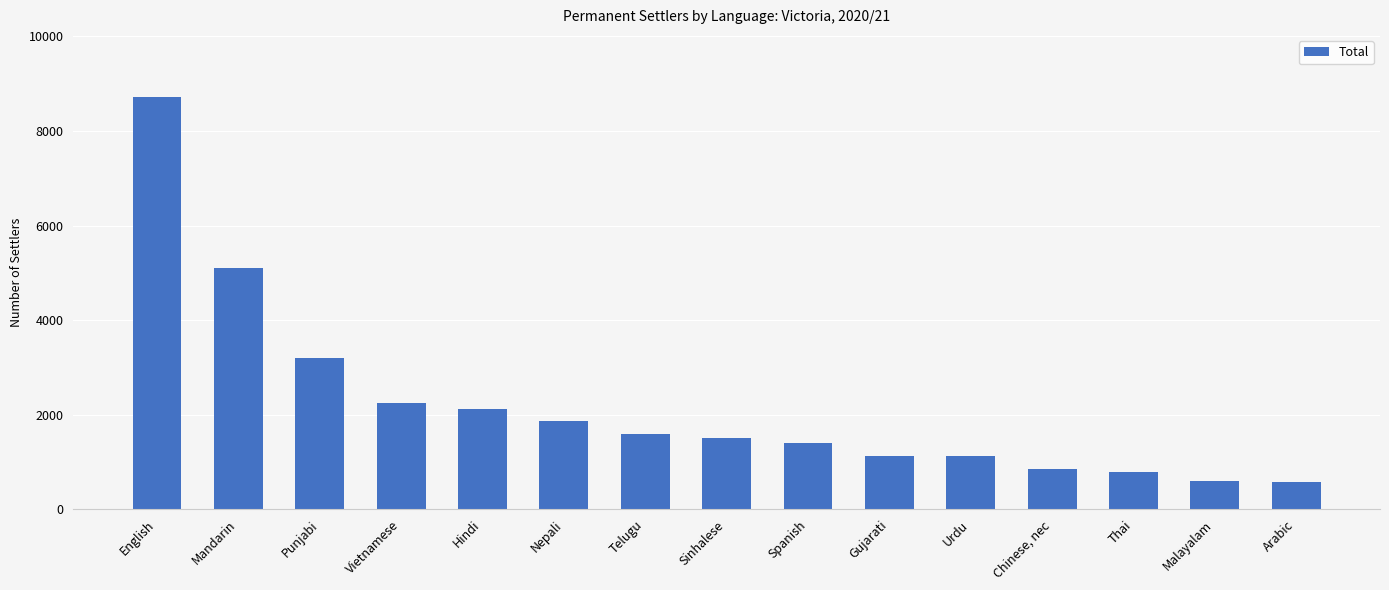

What is the approximate value at Thai, to the nearest 100?

800